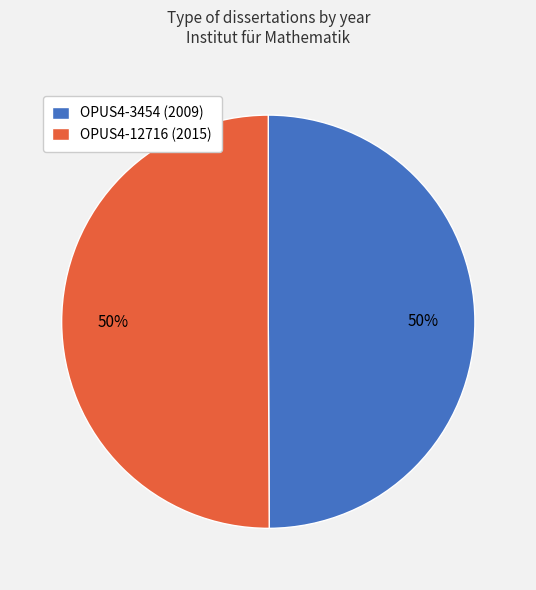

How many segments does this pie chart have?

2